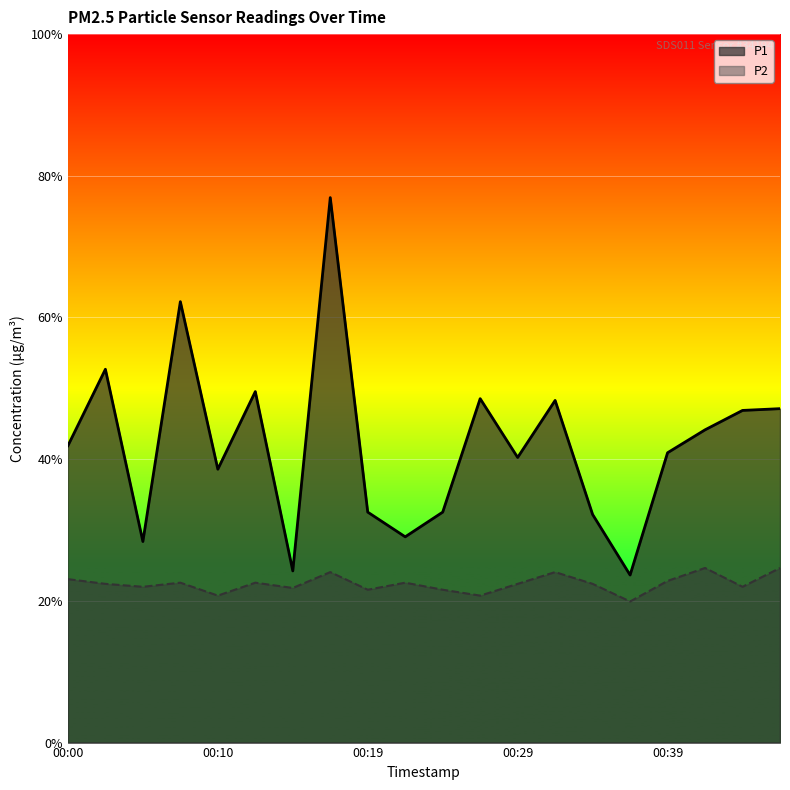

What are all the series names shown in the legend?

P1, P2